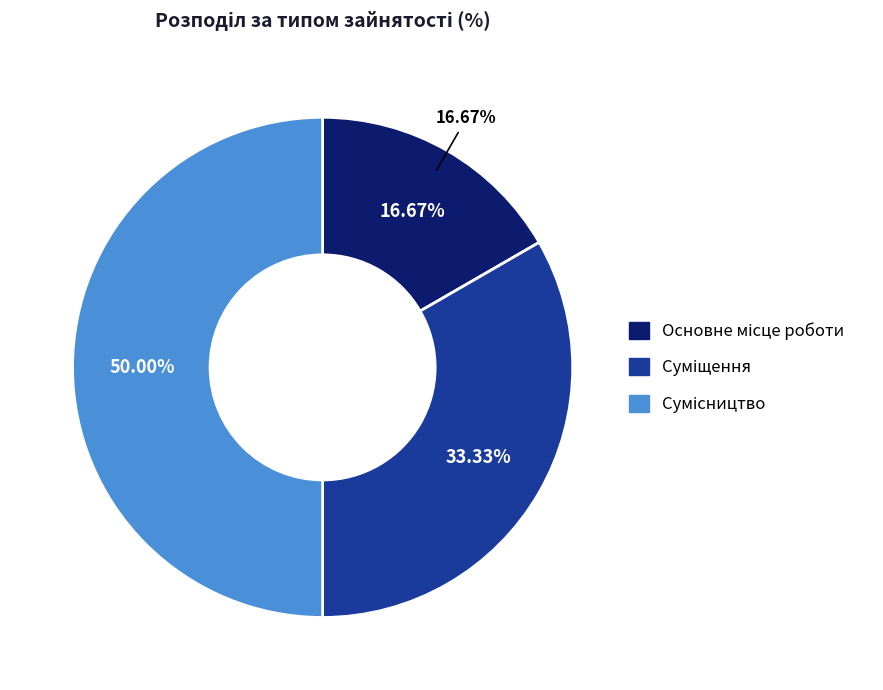

To the nearest percent, what percentage of the pie is Сумісництво?

50%